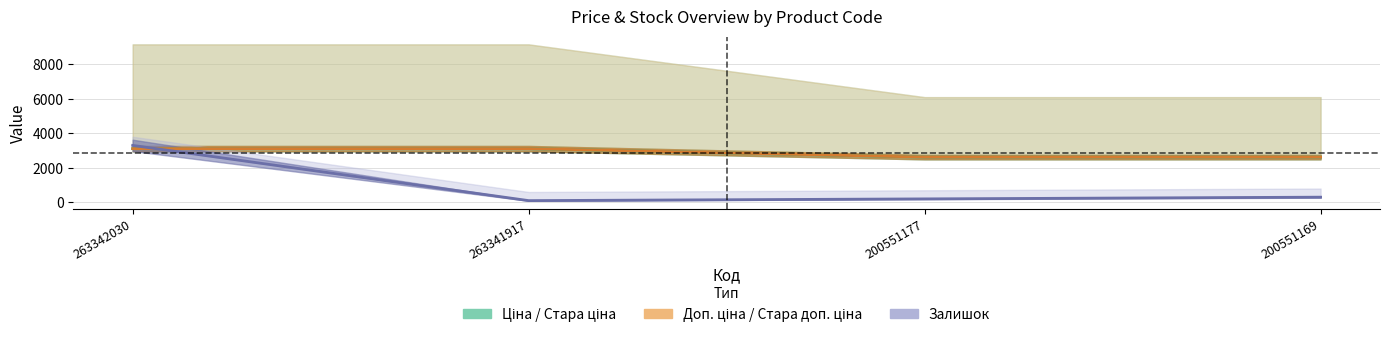

How many lines are shown in the chart?

3